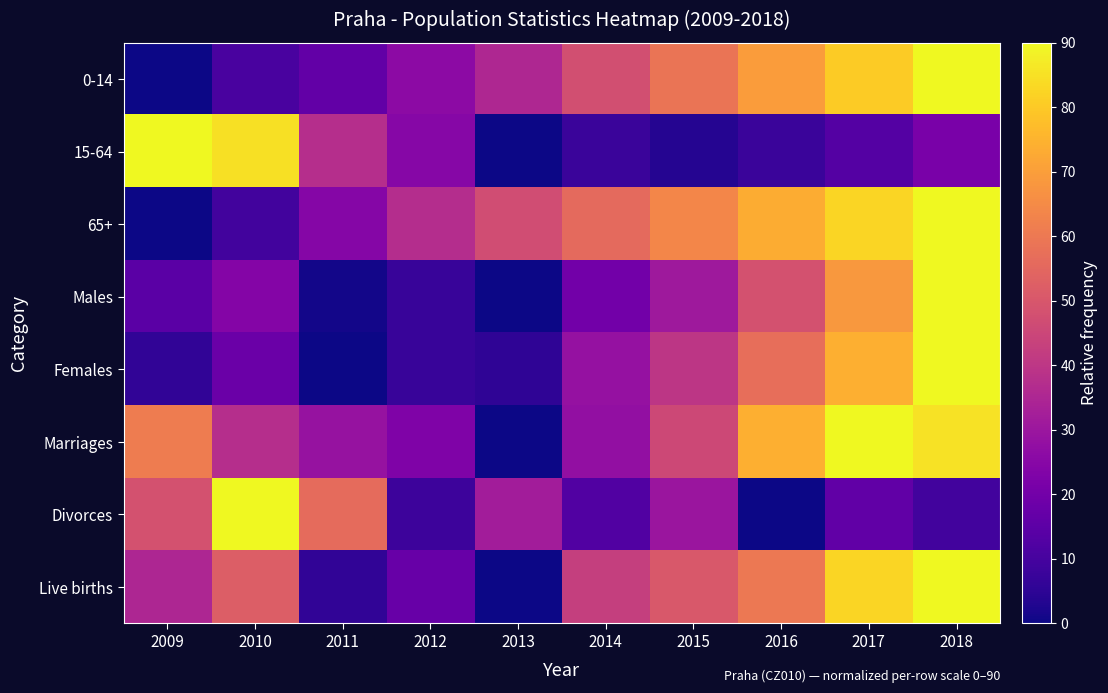

Between 2016 and 2018, which series saw the biggest shift?

Males